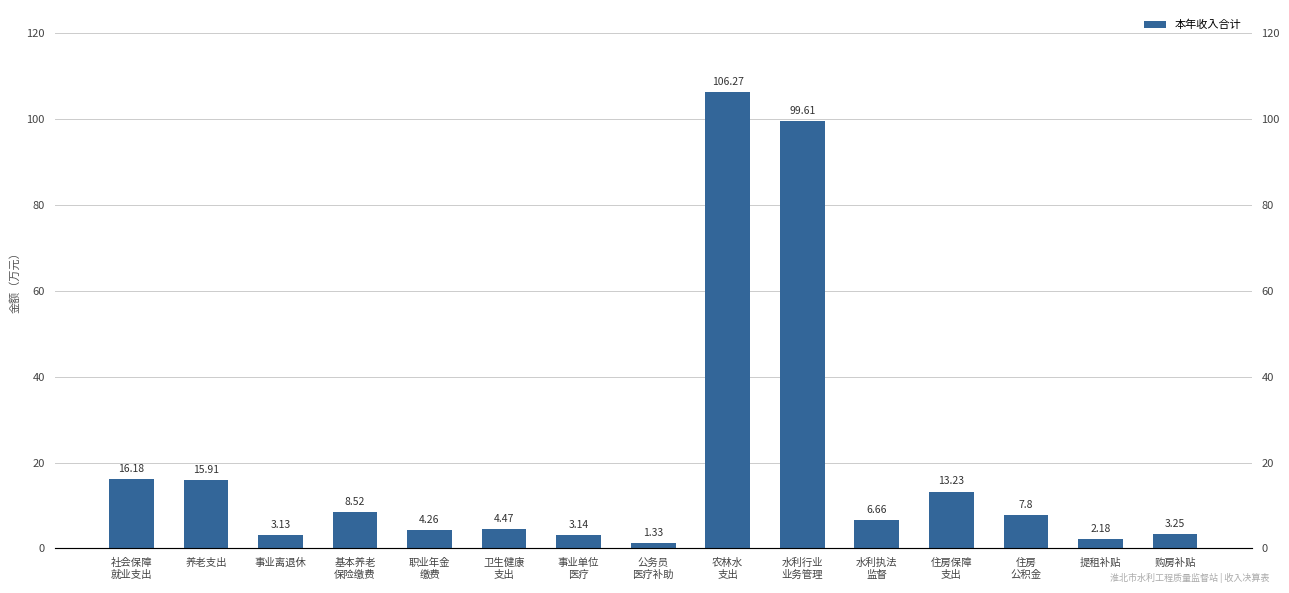

What is the value of the 13th bar from the left?

7.8